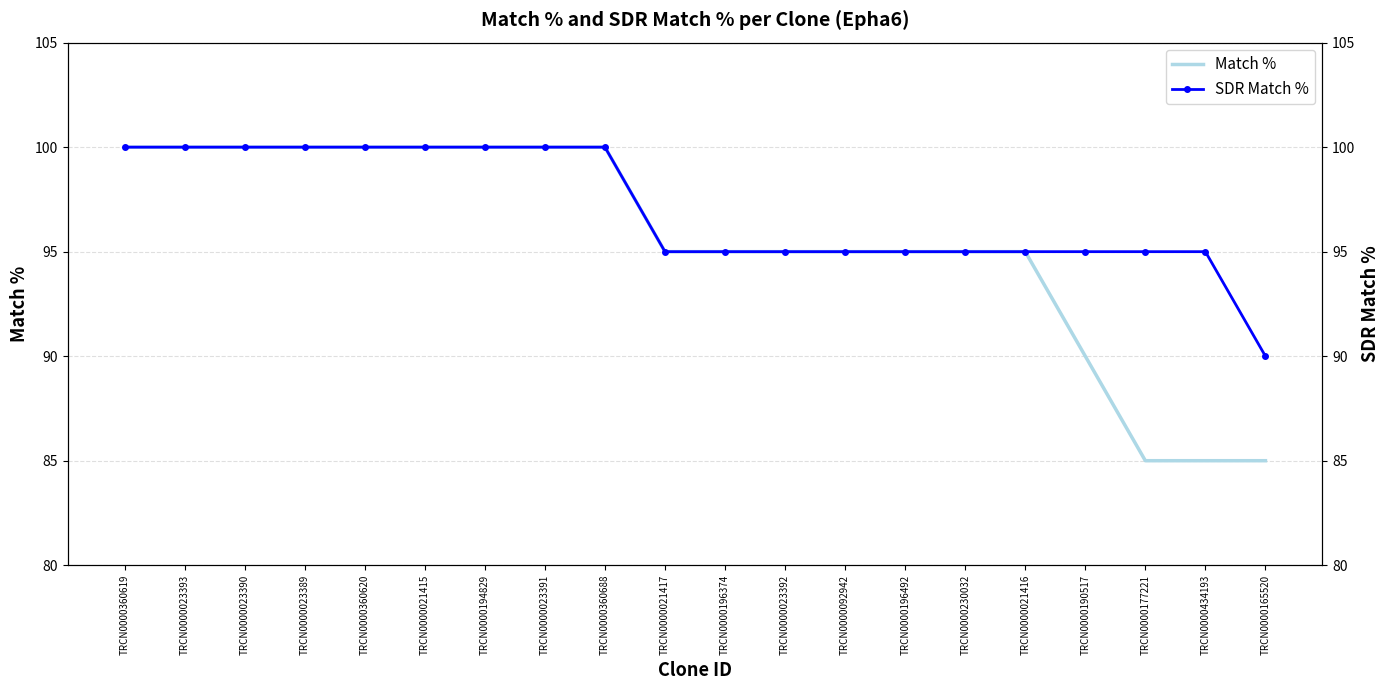

True or false: Match % and SDR Match % cross at least once.

False